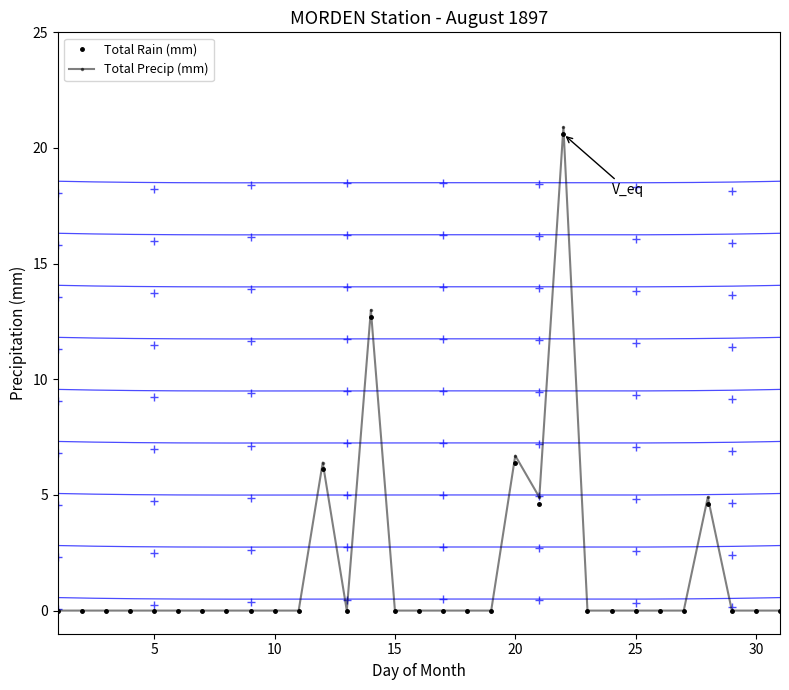

True or false: Total Precip (mm) and Total Rain (mm) cross at least once.

False